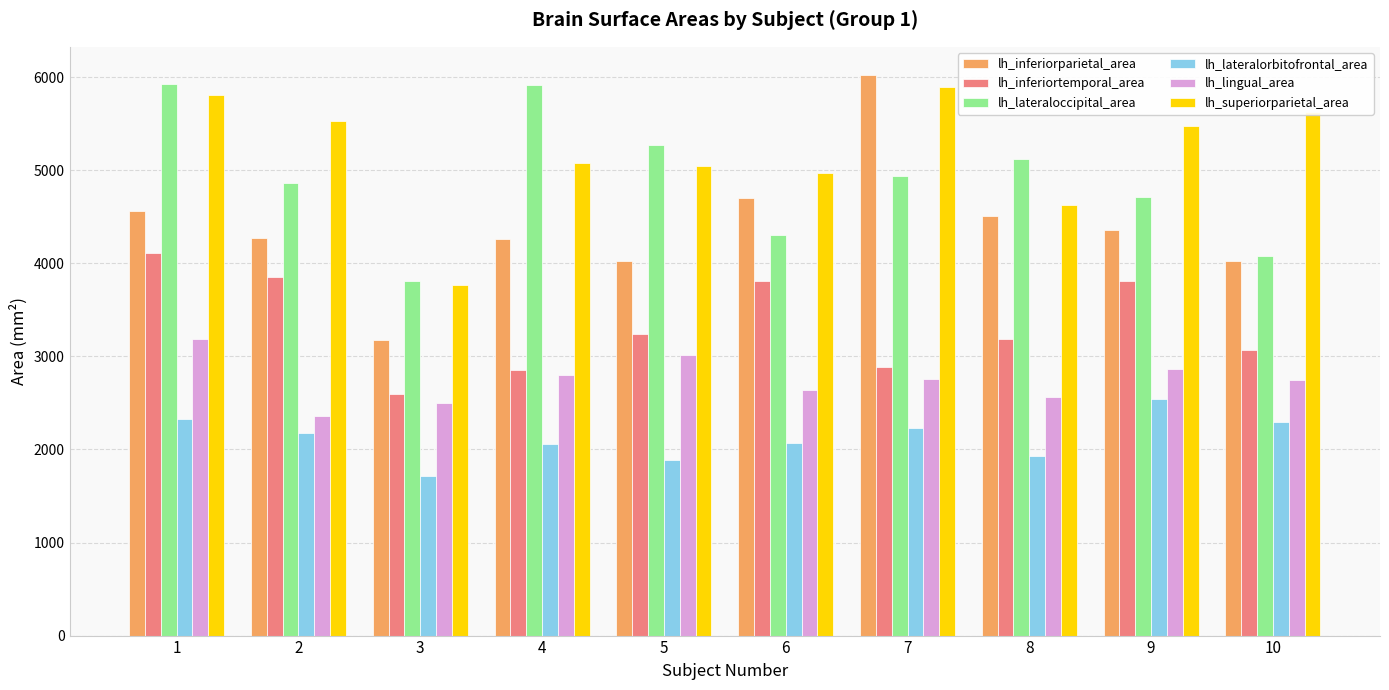

What is the difference between the maximum and second lowest values in the lh_inferiorparietal_area series?

2001